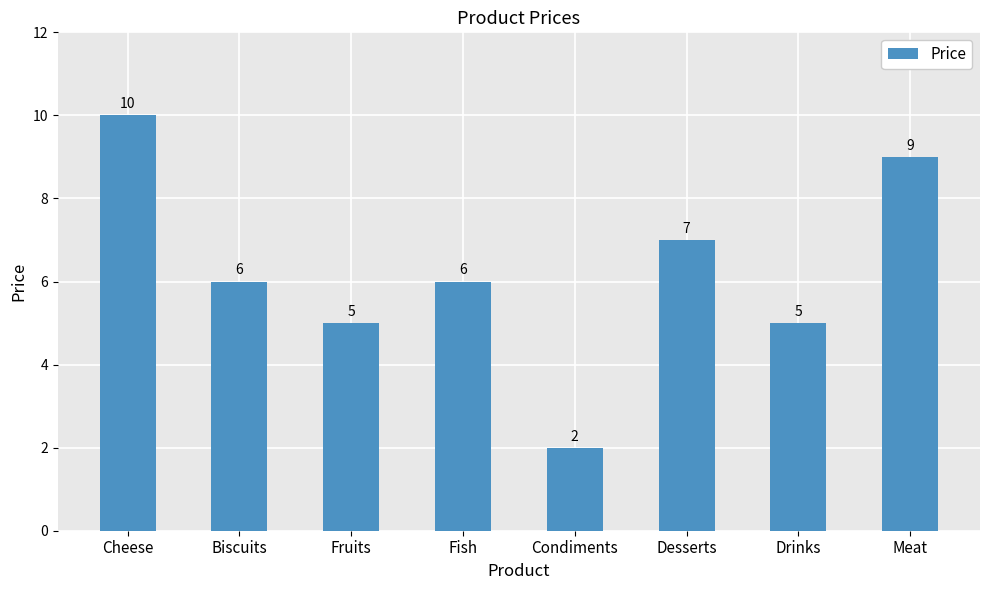

The value at Fish is 11. True or false?

False